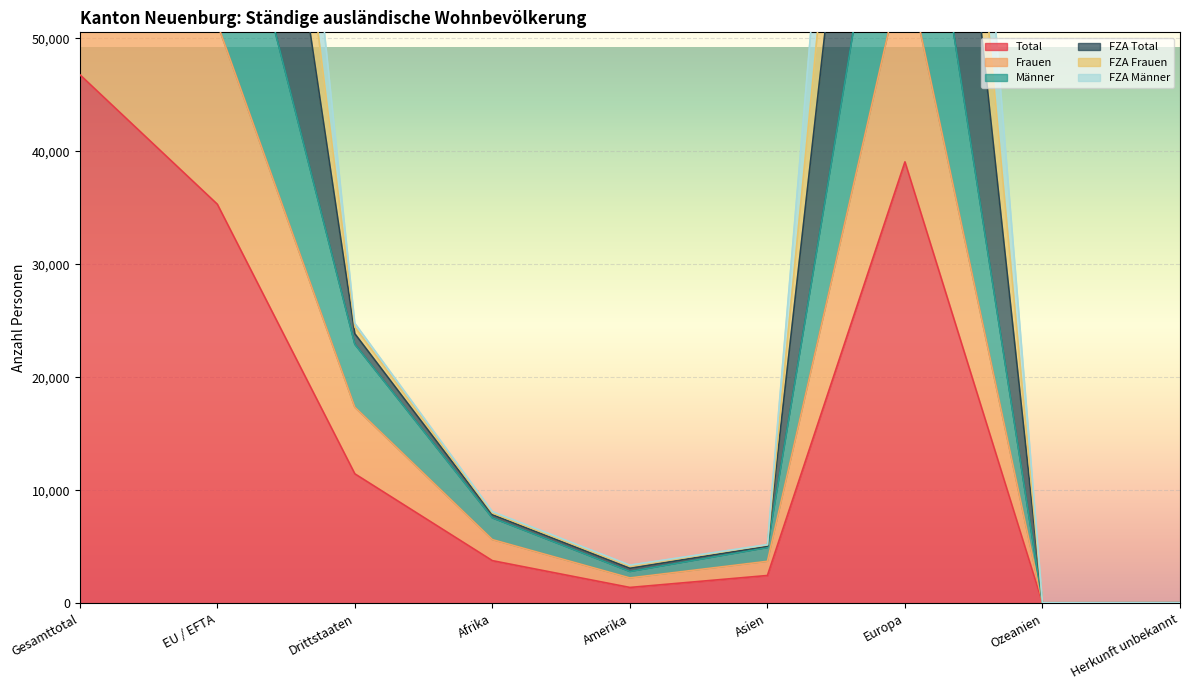

What is the sum of all Männer values?

280632